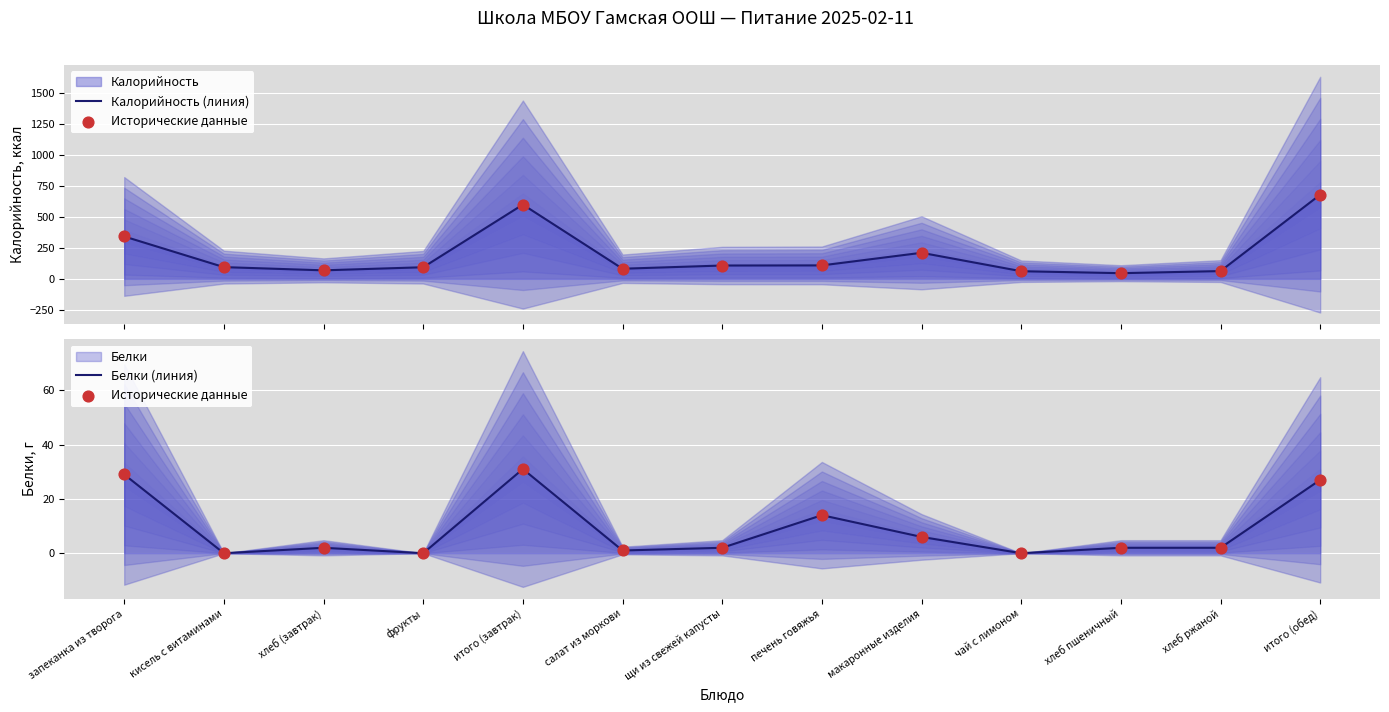

Is the value of Калорийность (линия) at итого (завтрак) greater than the value of Исторические данные at щи из свежей капусты?

Yes